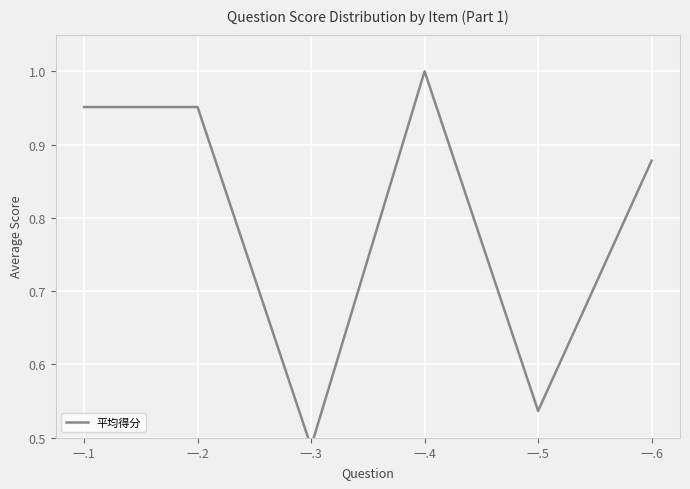

How many lines are shown in the chart?

1